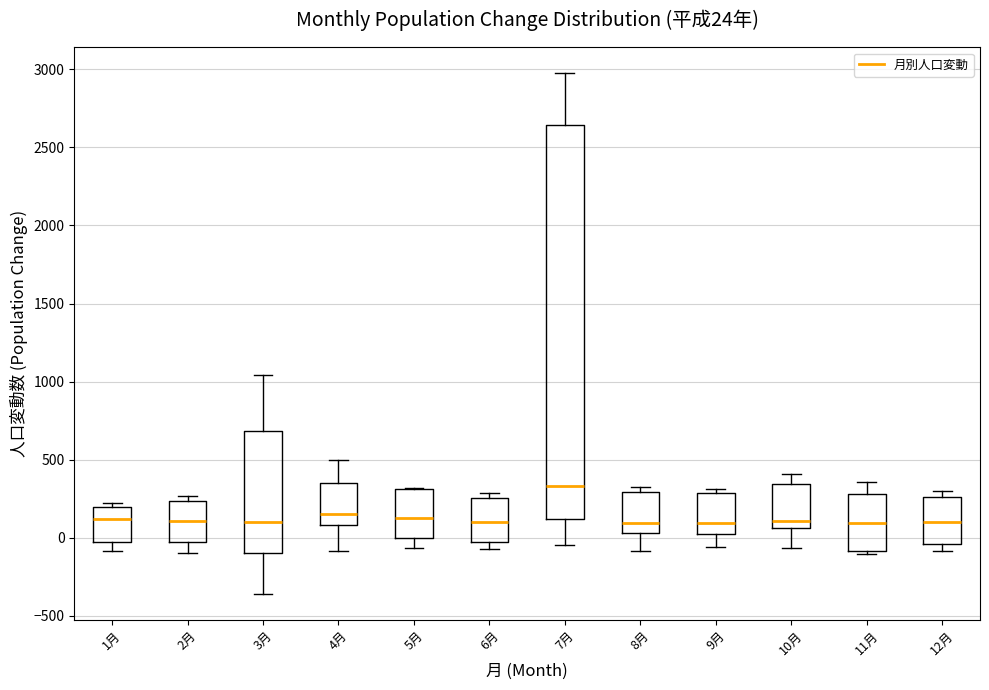

Which box is the tallest, from its lower edge to its upper edge?

7月